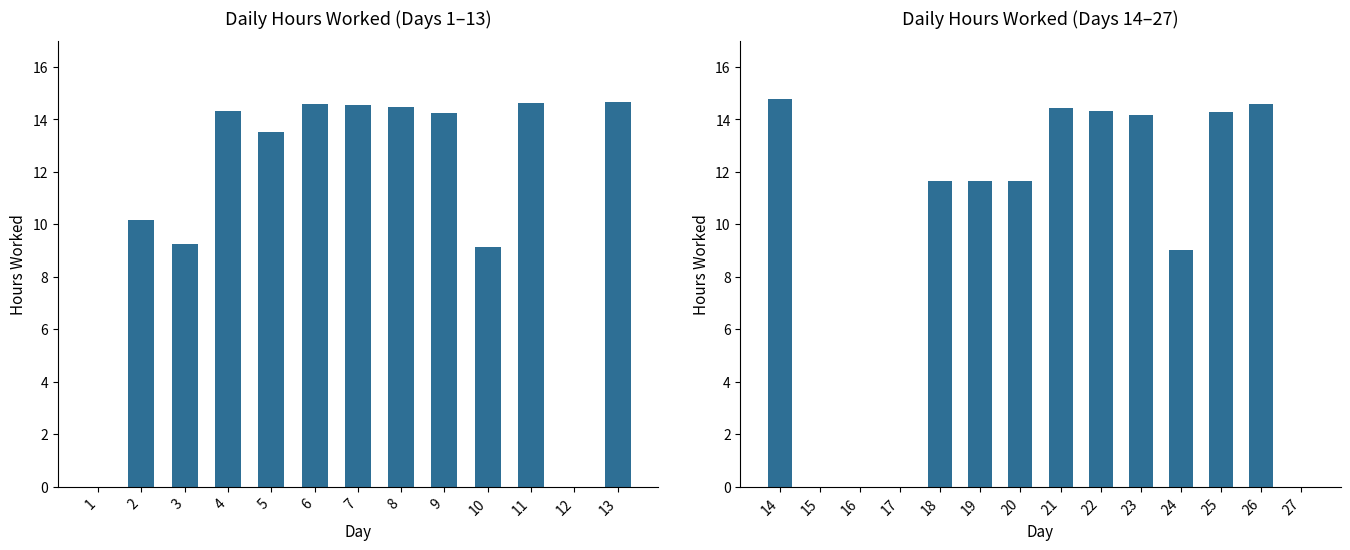

What is the value of the 4th bar from the left?

14.3